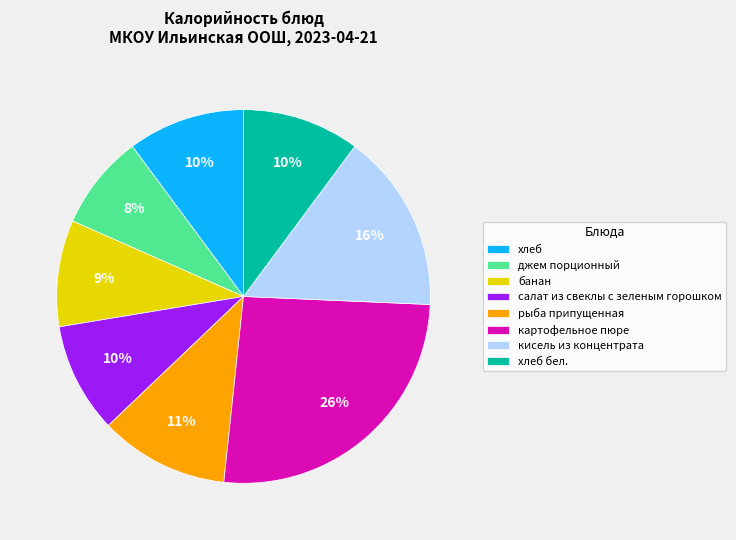

What is the ratio of the value at хлеб бел. to the value at картофельное пюре?

0.4